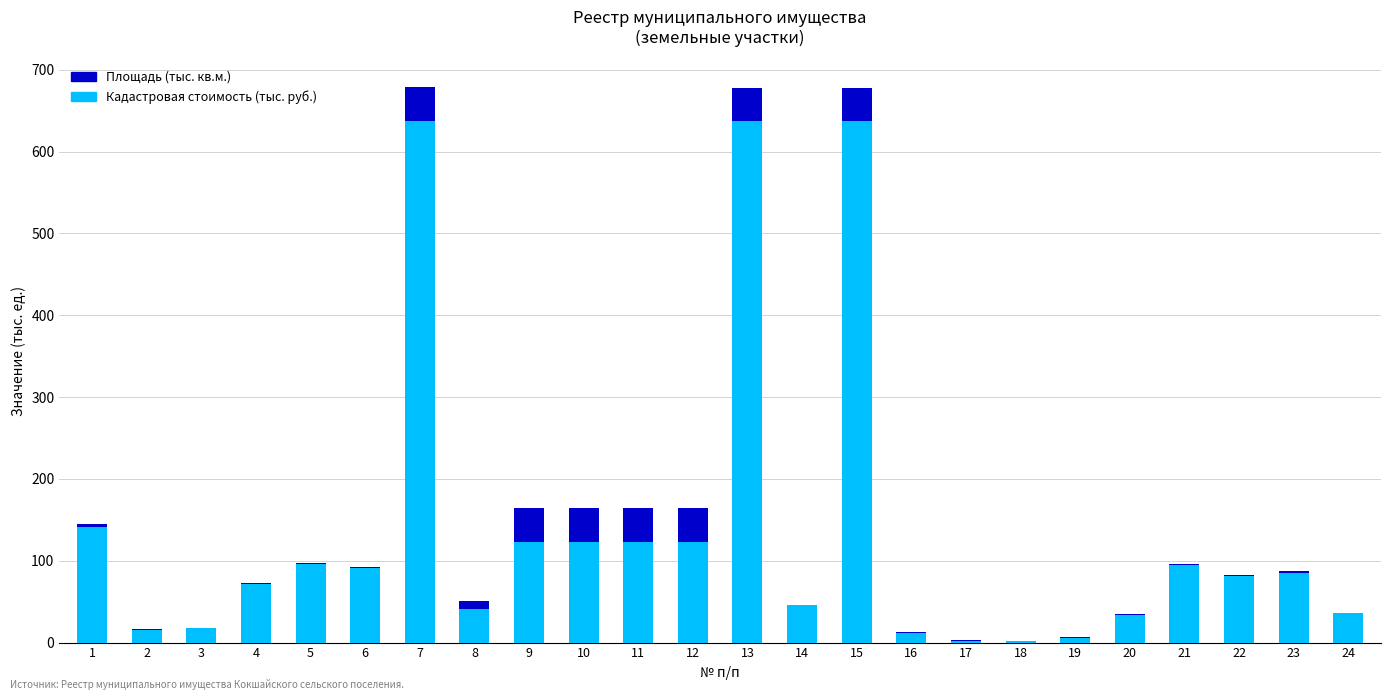

What is the highest value of the Кадастровая стоимость (тыс. руб.) series?

637.7